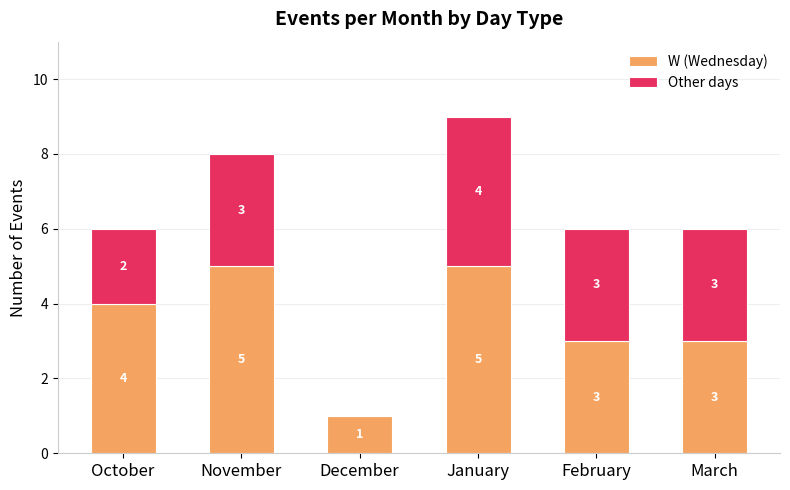

Are the bars horizontal?

No